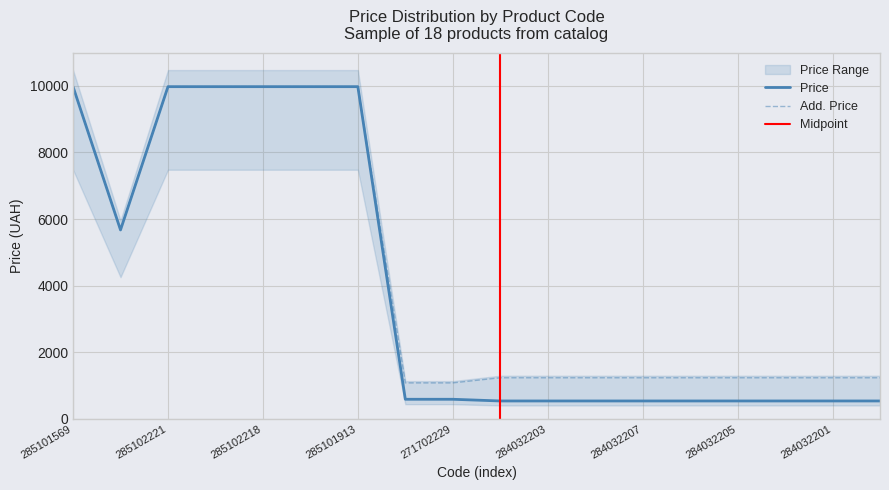

What is the average value of the Price series?

3975.3